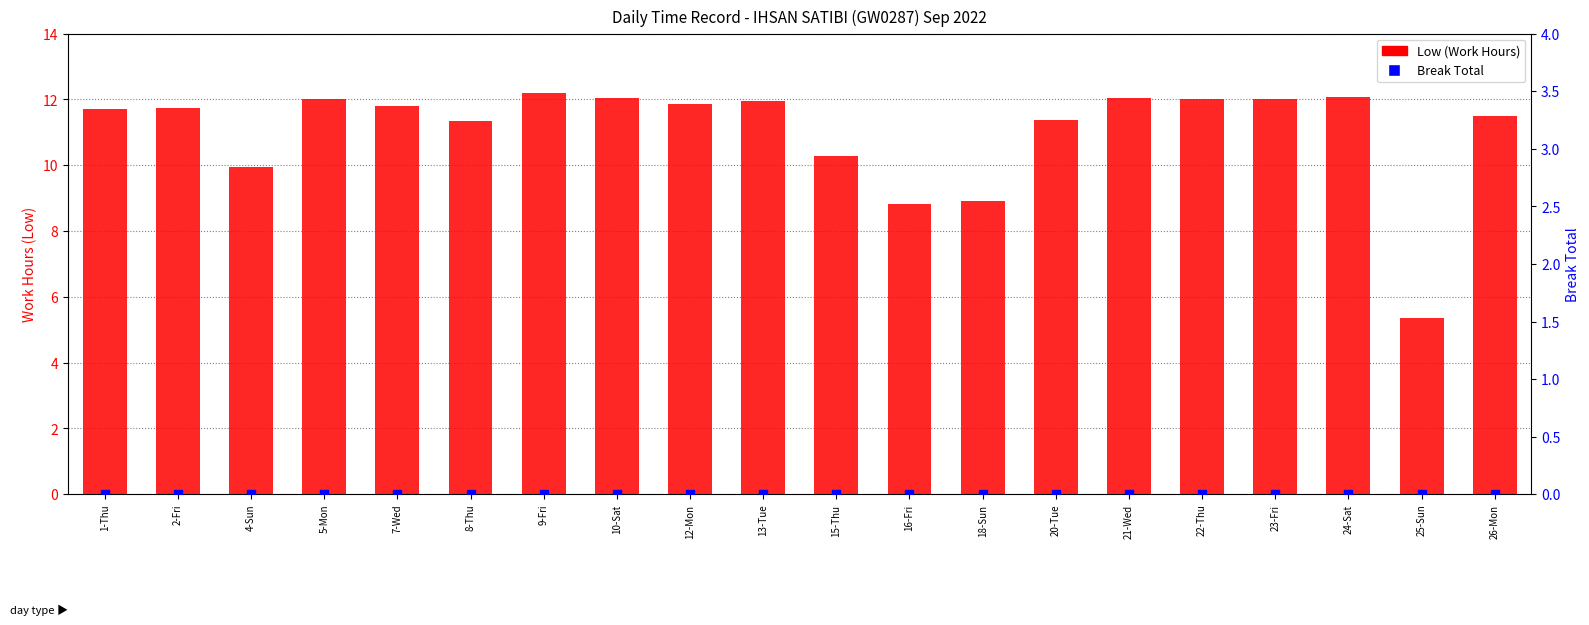

Which series contains the lowest Y value?

Break Total